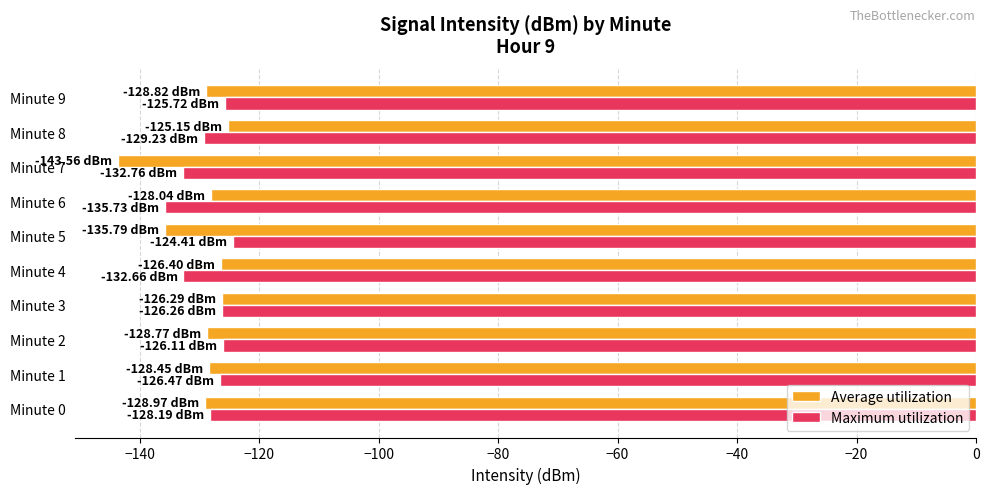

Which series changed the most between Minute 3 and Minute 7?

Average utilization